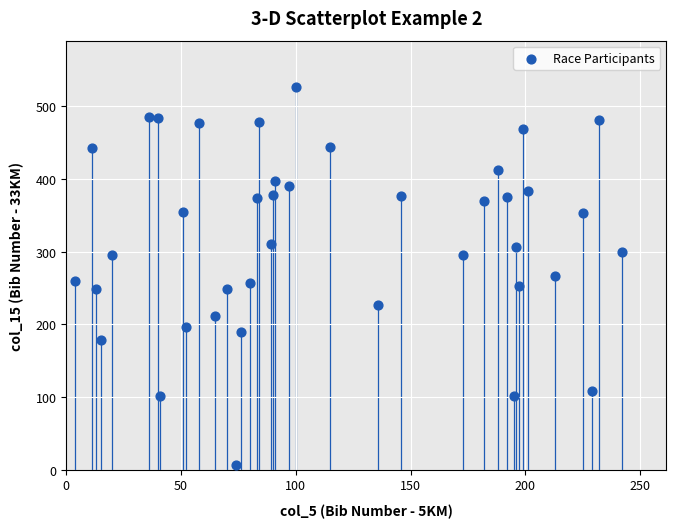

What is the range of Y values (max minus min)?

521